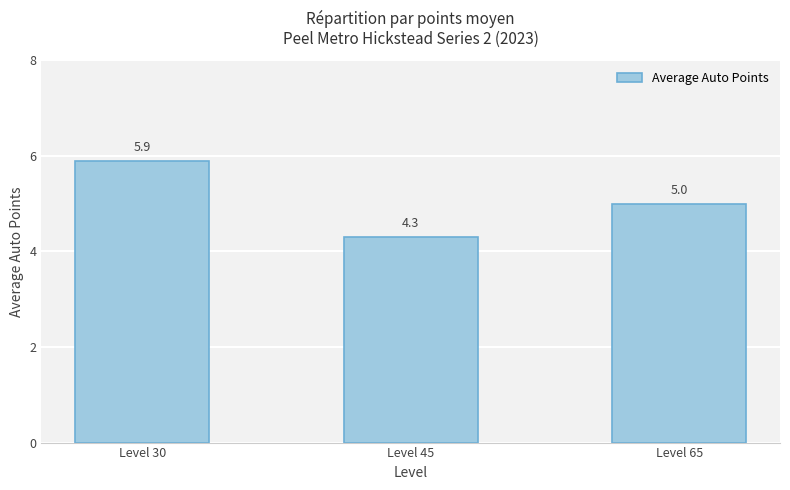

What is the maximum value shown in the chart?

5.9